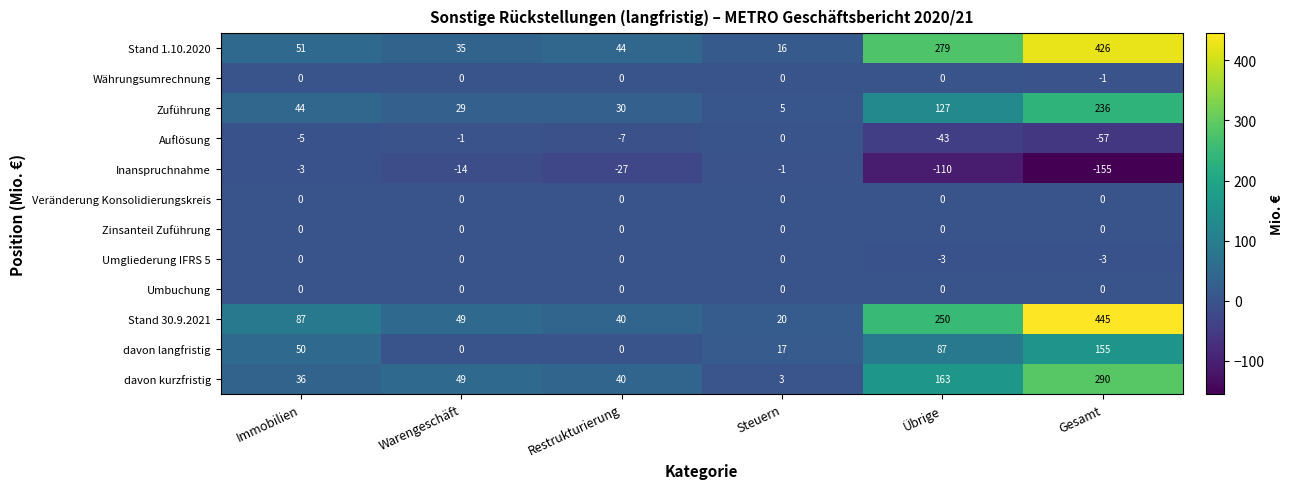

How many data points does each series have?

6